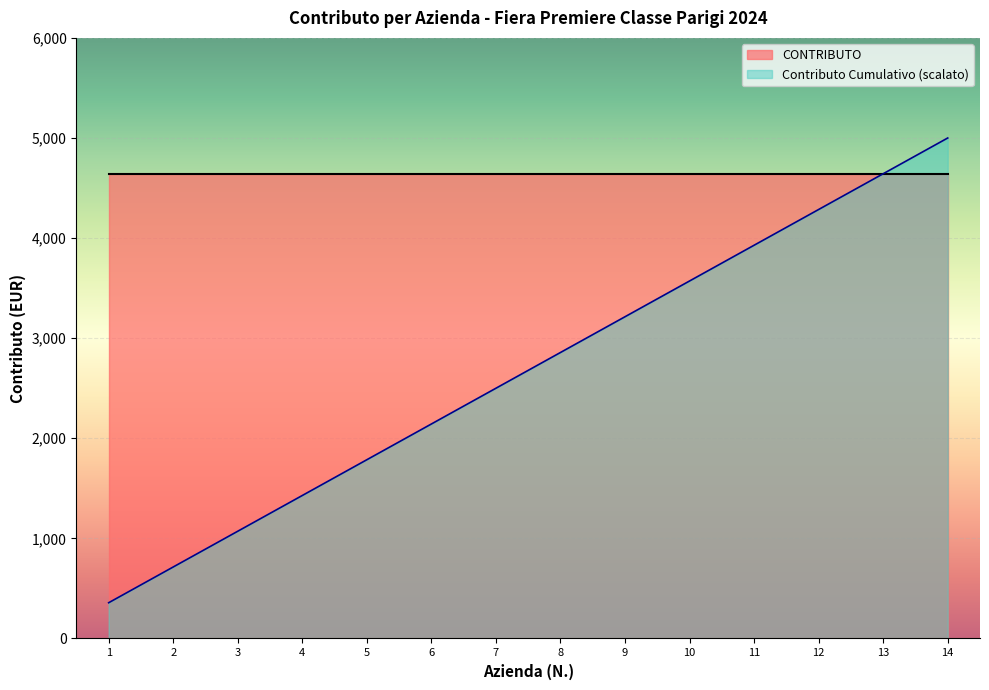

Which label corresponds to the smallest value in the chart?

1